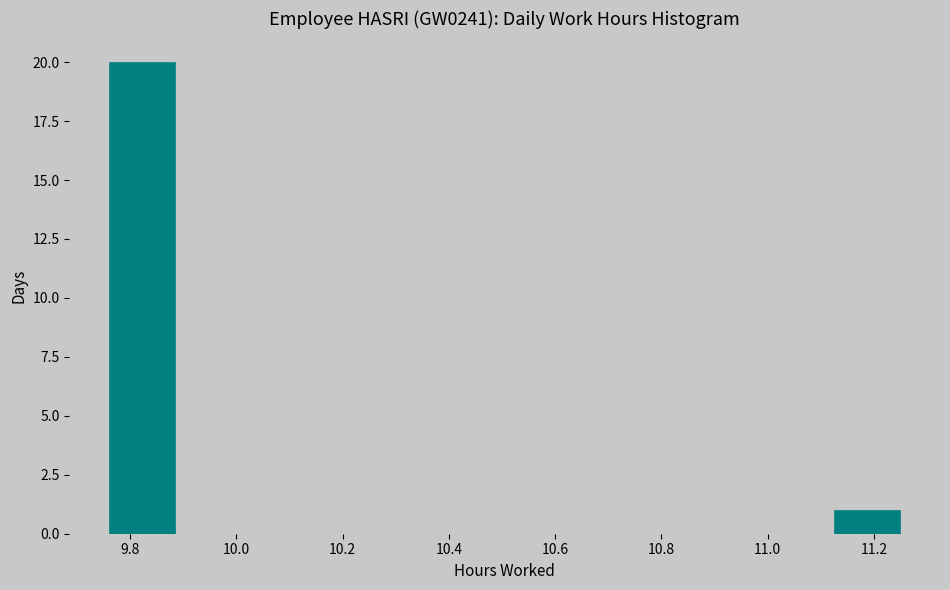

Over which range of the x-axis is the bar tallest?

9.76 to 9.88